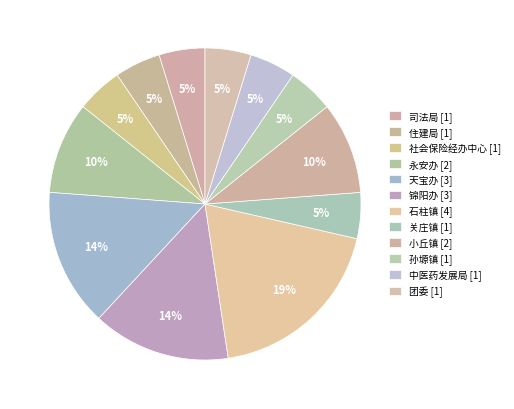

Which category has the smallest portion of the pie?

司法局